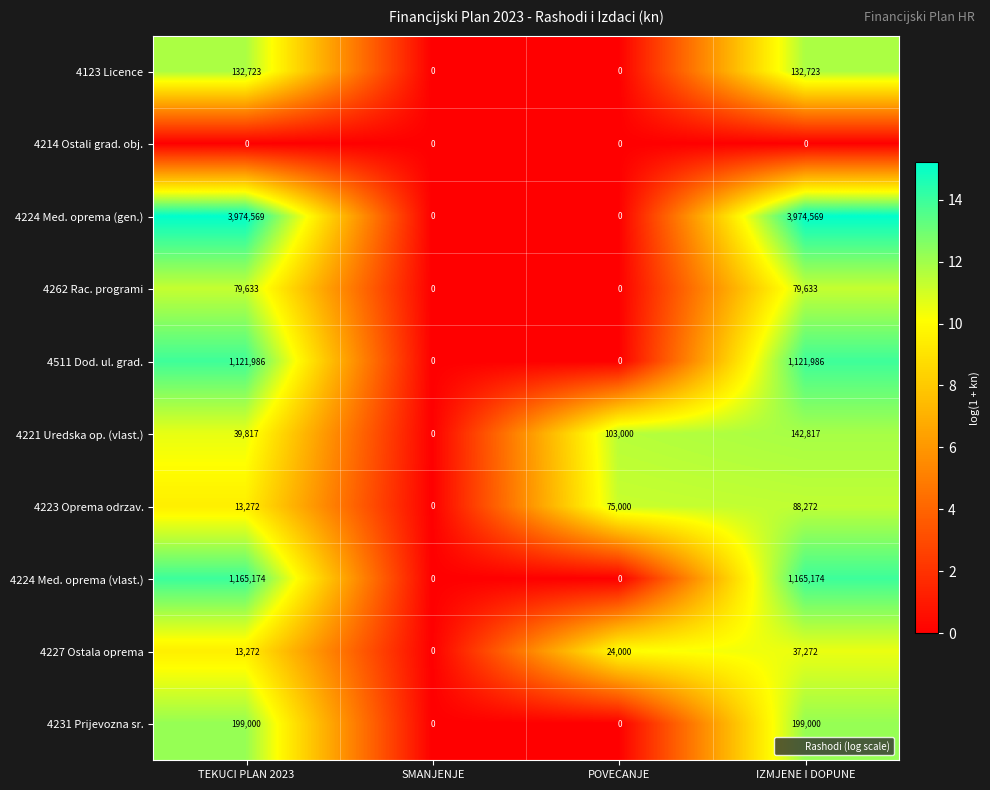

How many 4262 Rac. programi values are between 0 and 79633?

4